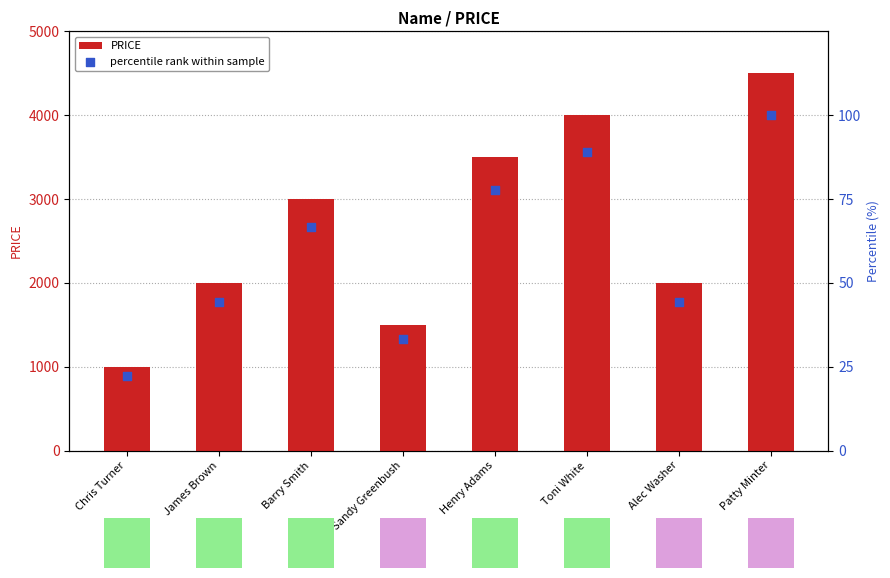

Which series has the widest spread of Y values?

PRICE